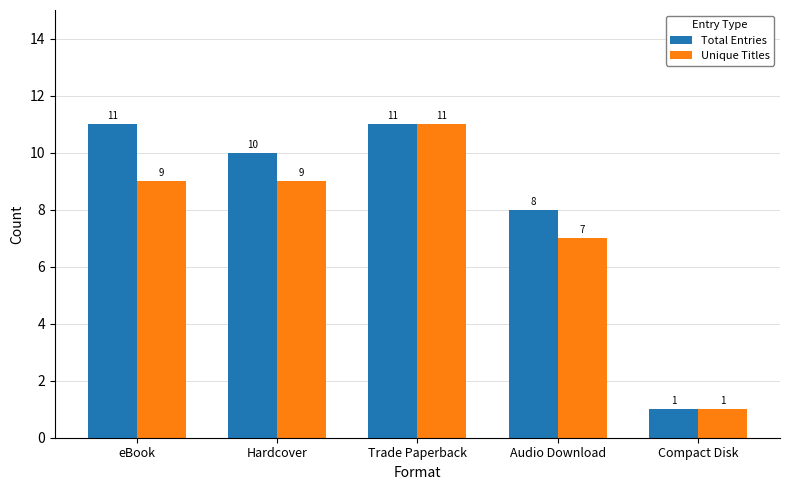

At which label is Unique Titles closest to 6?

Audio Download